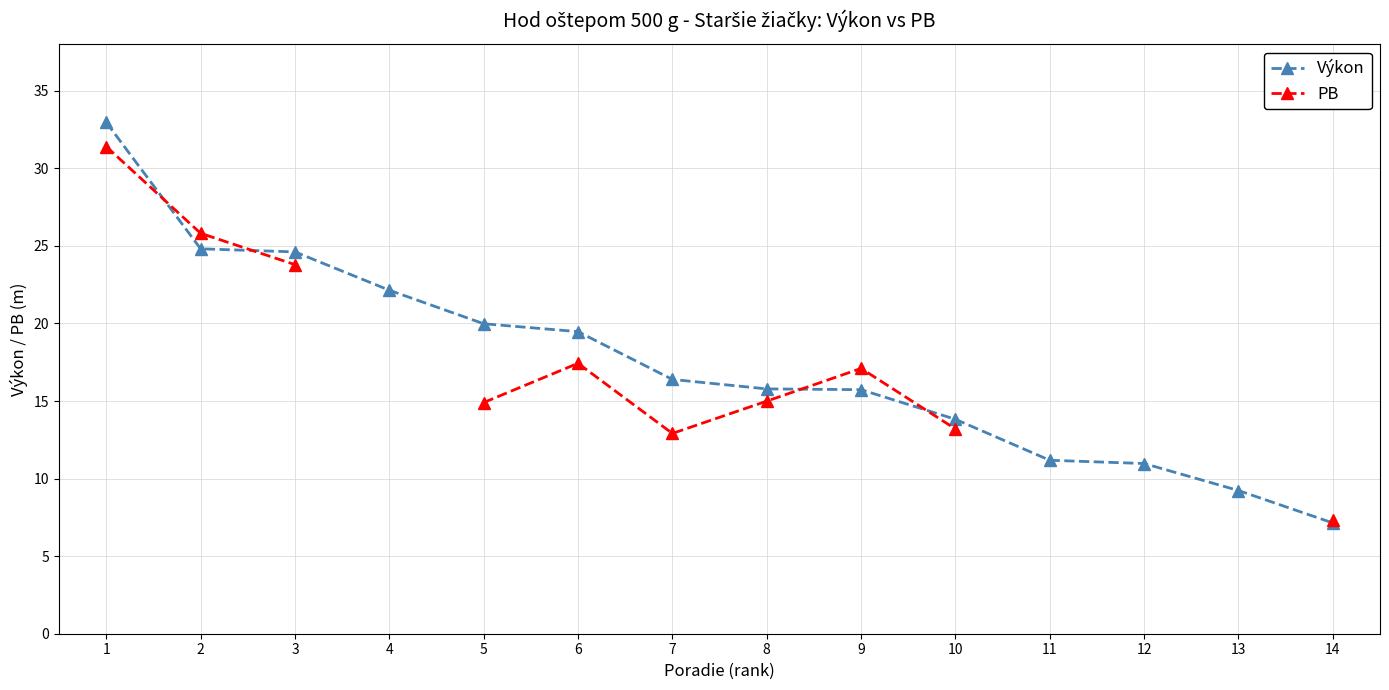

Does the chart display data point markers on the line(s)?

Yes